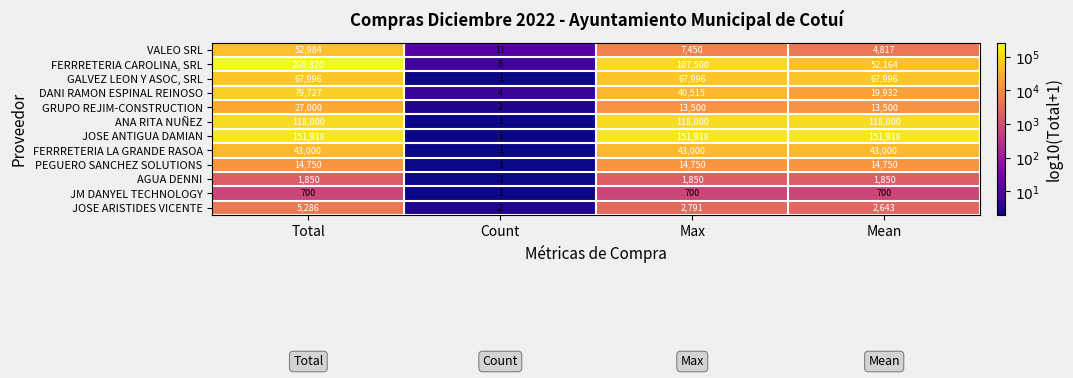

What is the difference between the maximum and minimum values in the ANA RITA NUÑEZ series?

117999